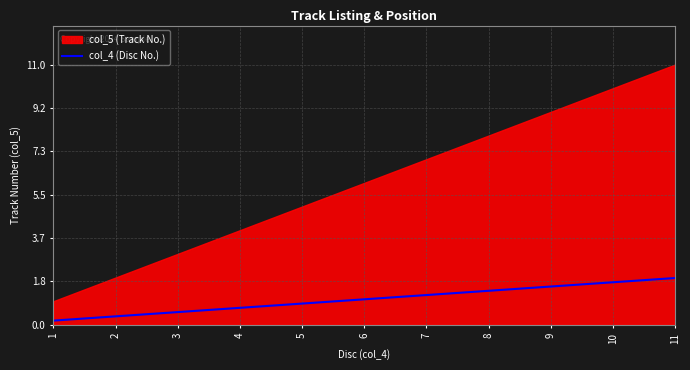

True or false: col_4 (Disc No.) has a value of 1.1 at 6.

True